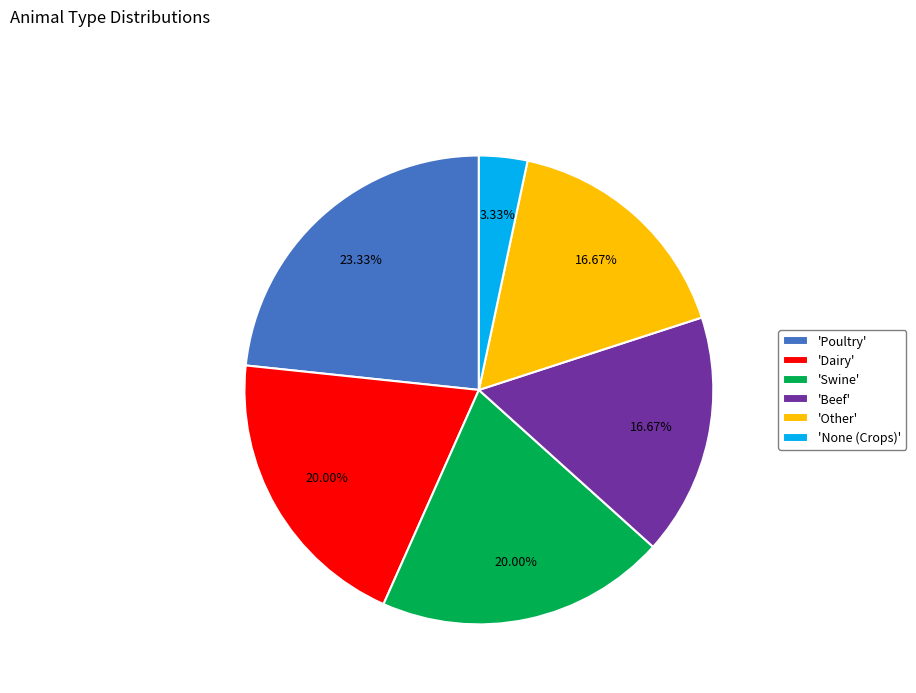

Which has a higher value, 'Poultry' or 'Other'?

'Poultry'